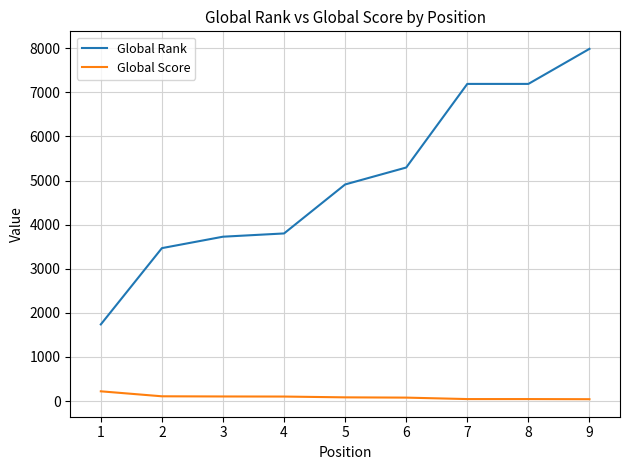

What is the difference between the second highest and second lowest values in the Global Score series?

63